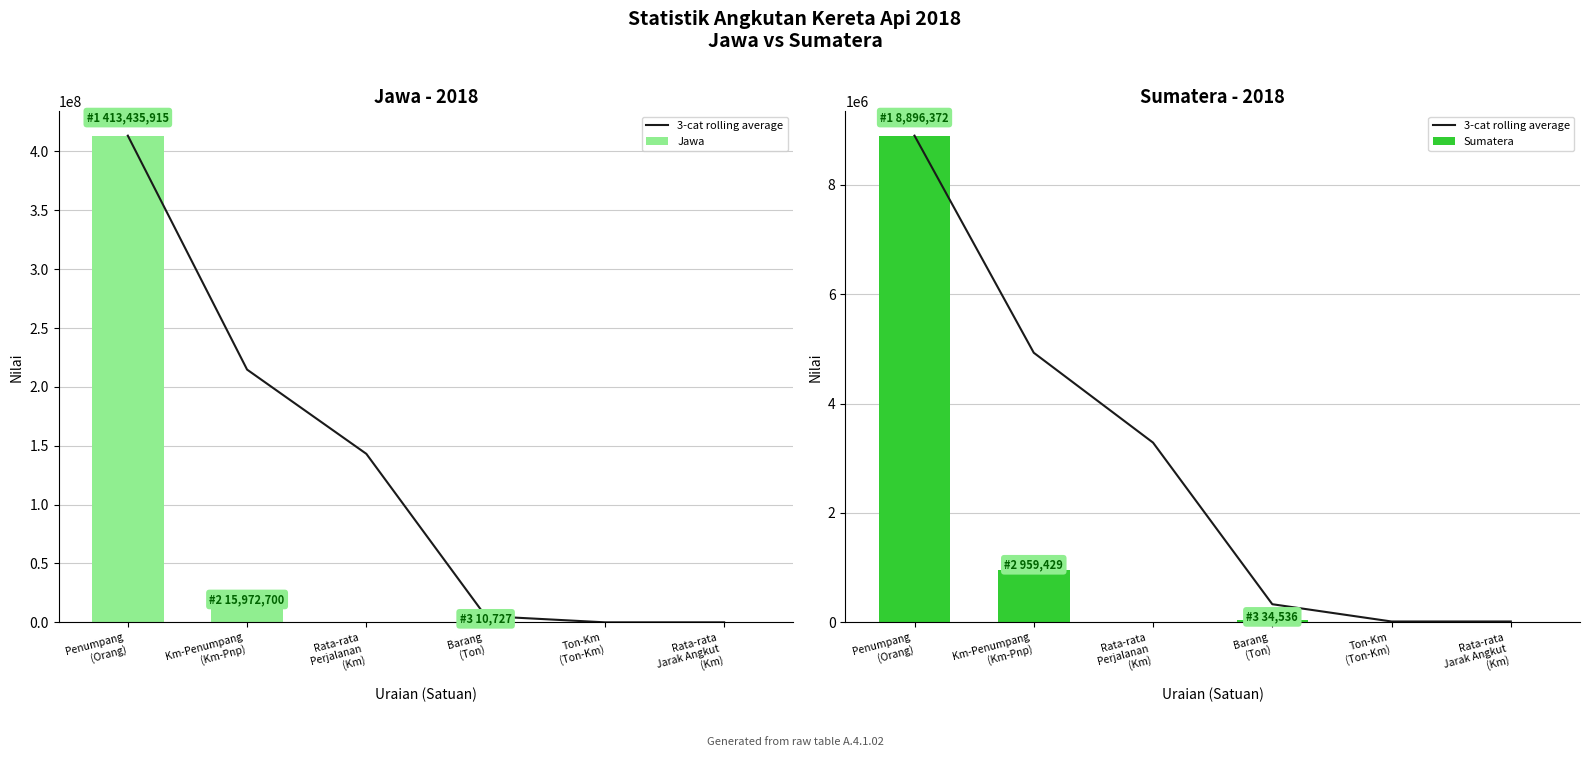

What is the highest value of the Jawa series?

413435915